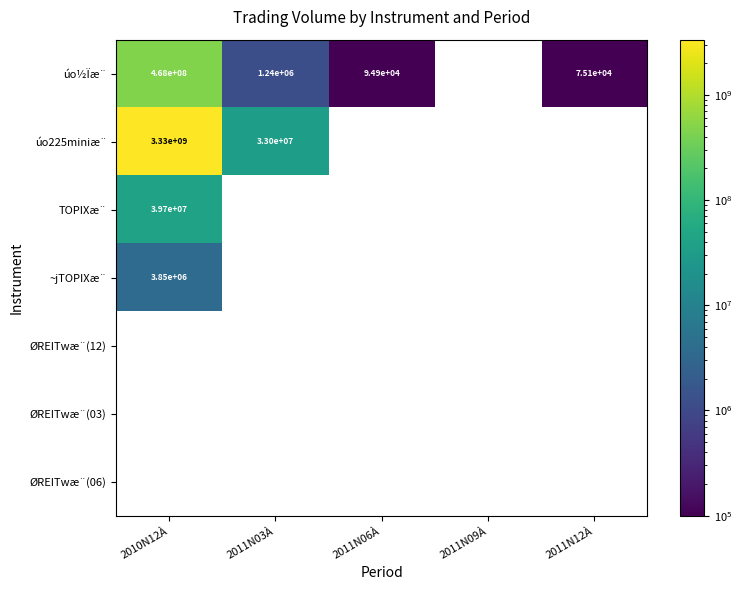

Count the number of categories in the chart.

5